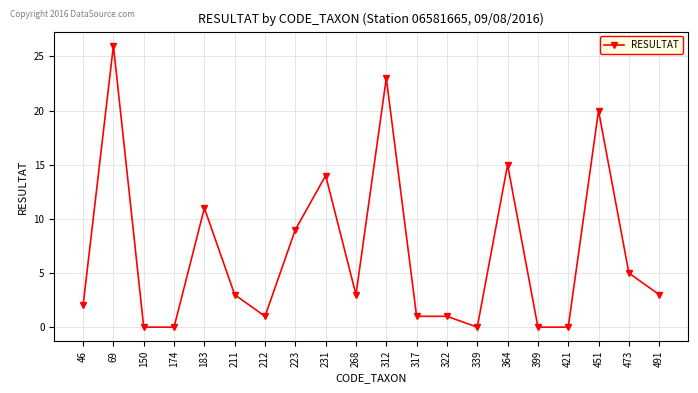

At which category does the data reach its first local peak?

69